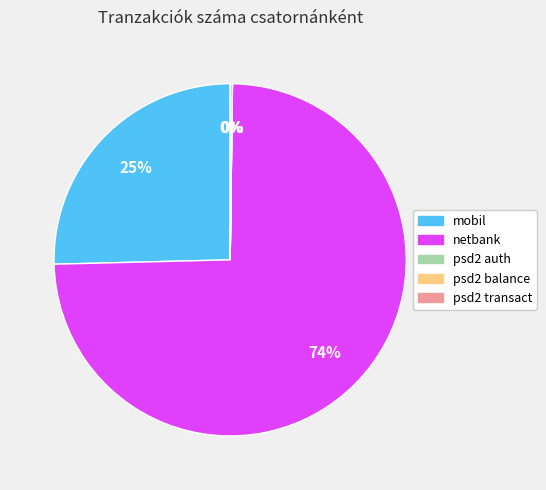

What is the majority slice?

netbank